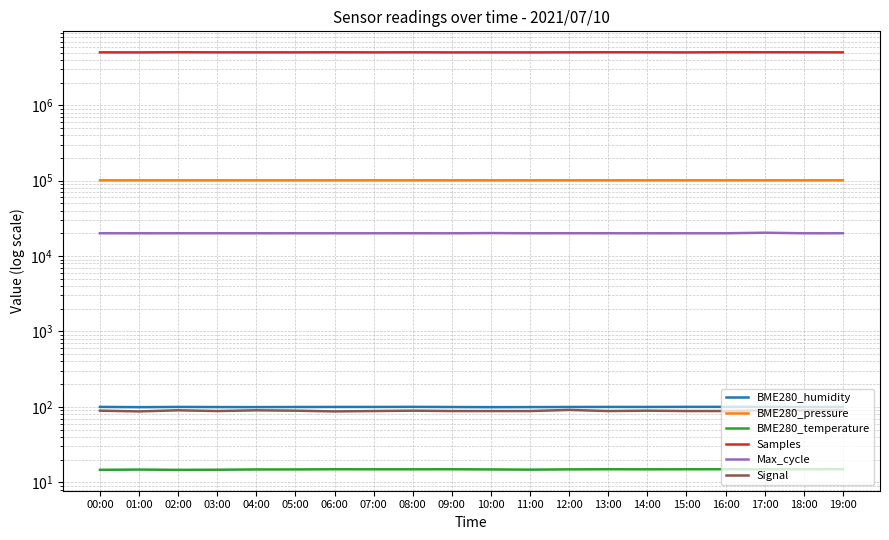

How many values in the BME280_humidity series exceed 99?

19